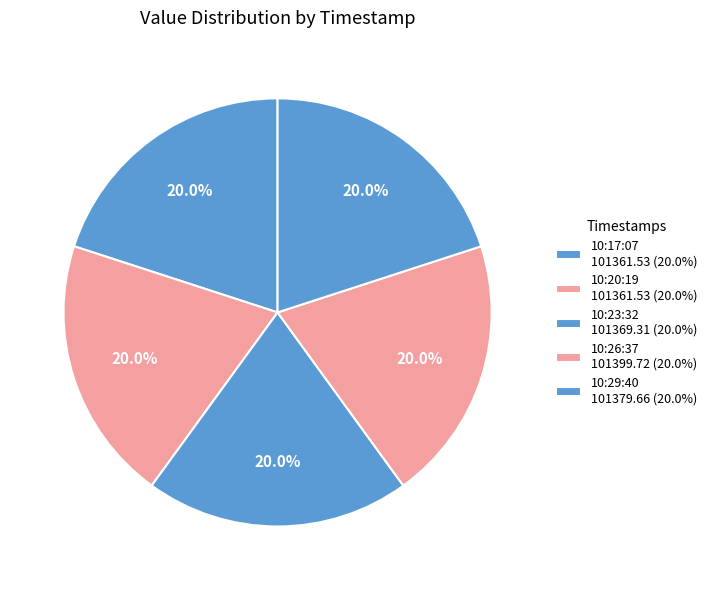

Rank the categories by value from lowest to highest.

2022-12-27T10:17:07.248Z, 2022-12-27T10:20:19.999Z, 2022-12-27T10:23:32.871Z, 2022-12-27T10:29:40.045Z, 2022-12-27T10:26:37.384Z